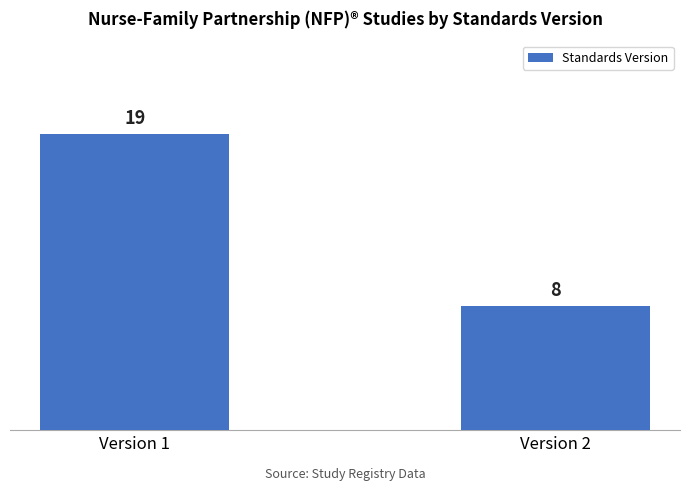

Is it true that the value at Version 2 is 8?

True